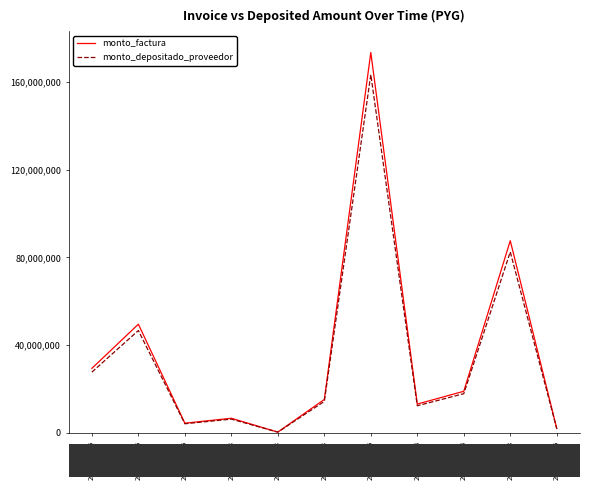

Does the chart display data point markers on the line(s)?

No